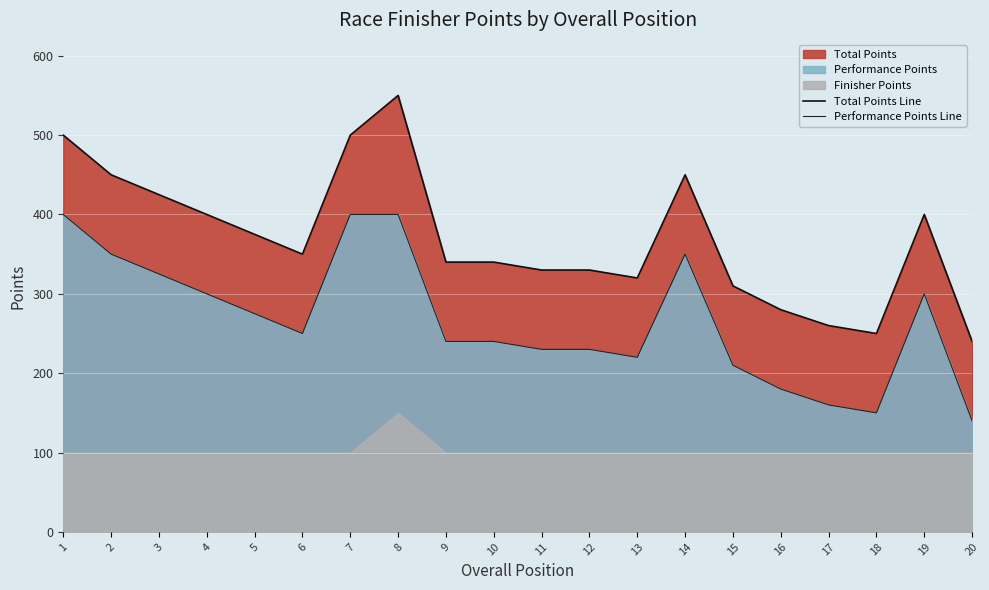

How many values in the Total Points Line series exceed 350?

9